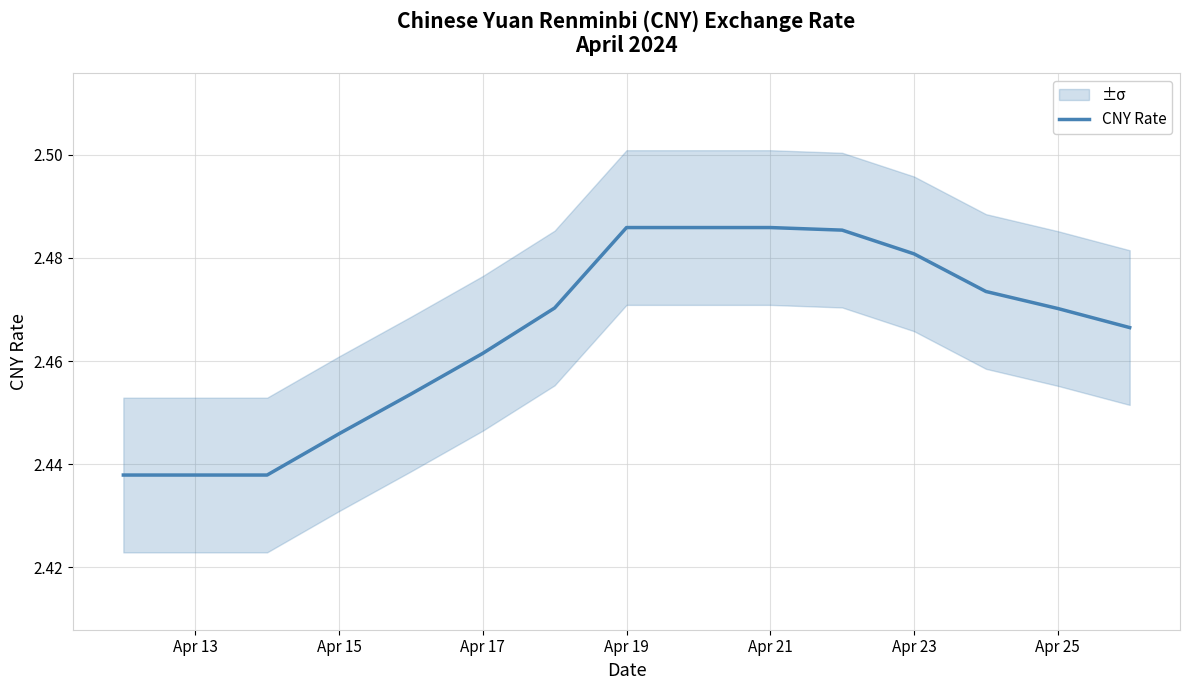

Is it true that the value at Apr 21 is 3.9?

False